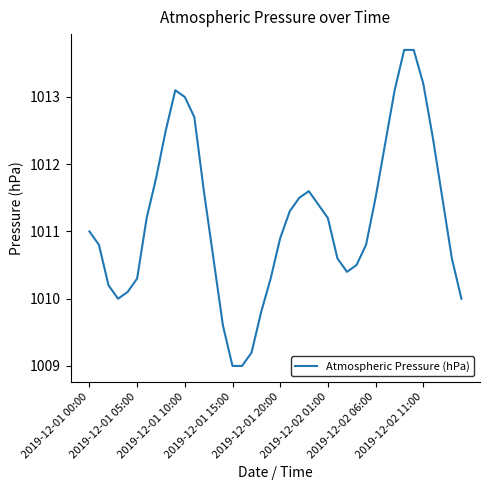

What is the minimum value shown in the chart?

1009.0